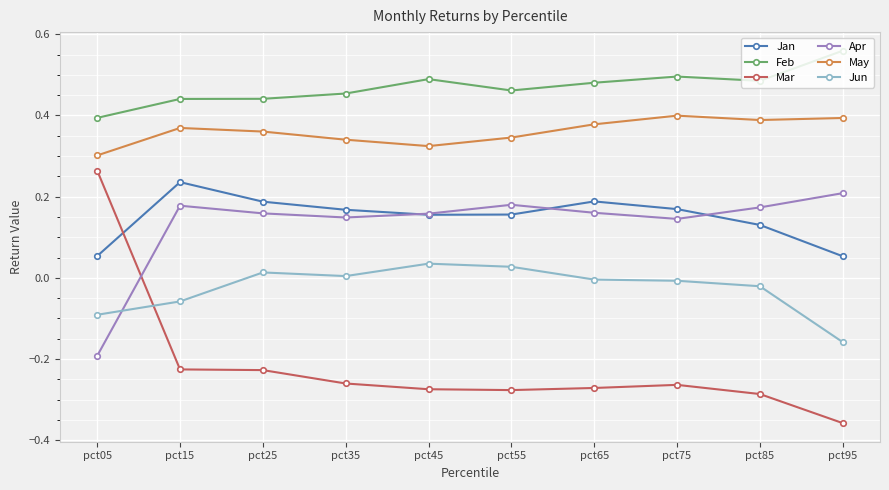

What is the difference between the highest and lowest values at pct45?

0.8